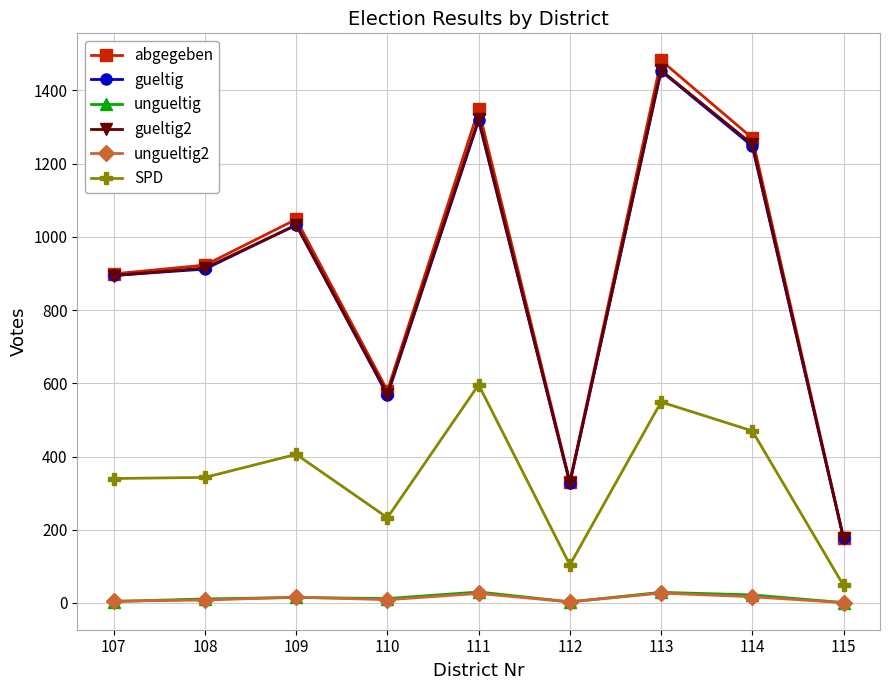

What is the difference between the highest and lowest values at 112?

328